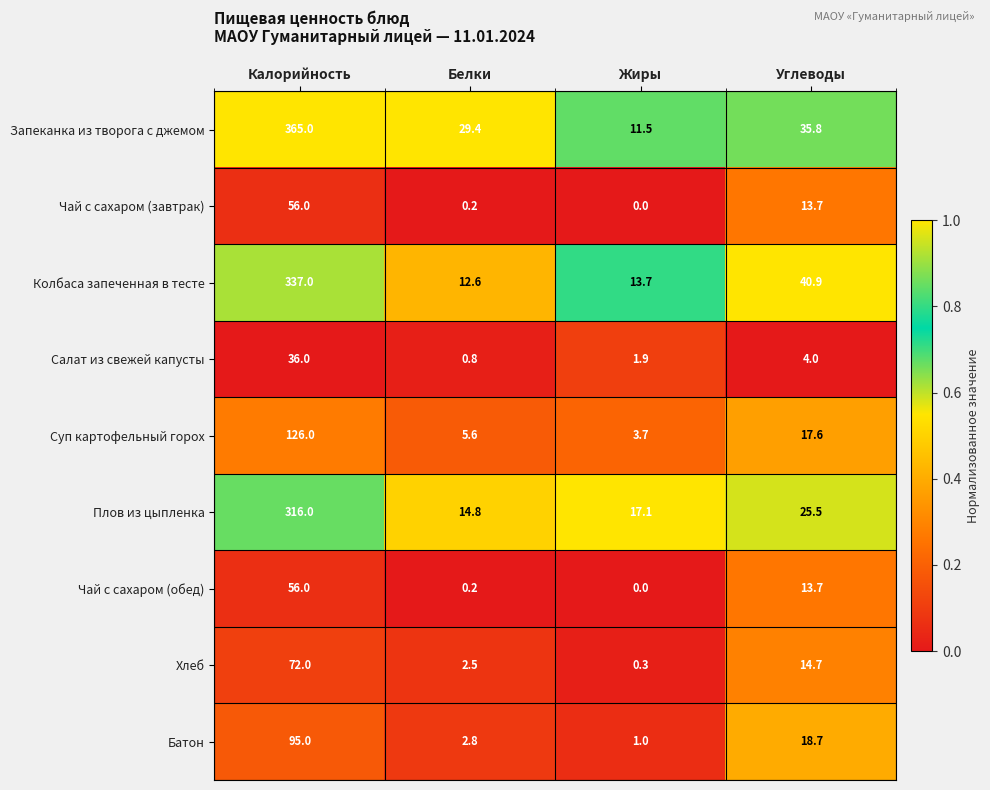

Where is Суп картофельный горох nearest to the value 64?

Углеводы